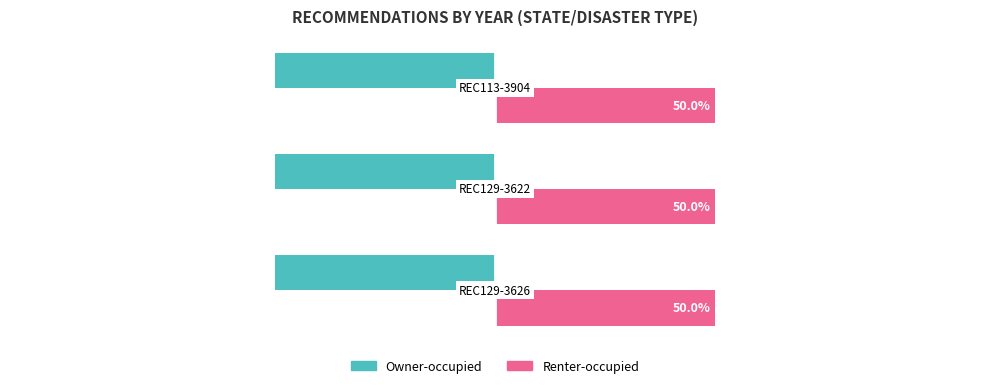

Which series has the largest total across all categories?

Renter-occupied